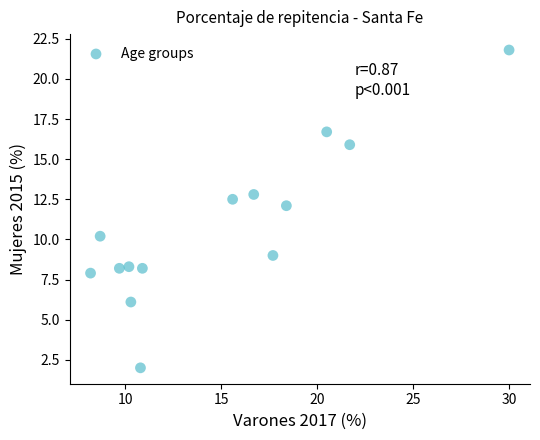

What is the range of X values (max minus min)?

21.8